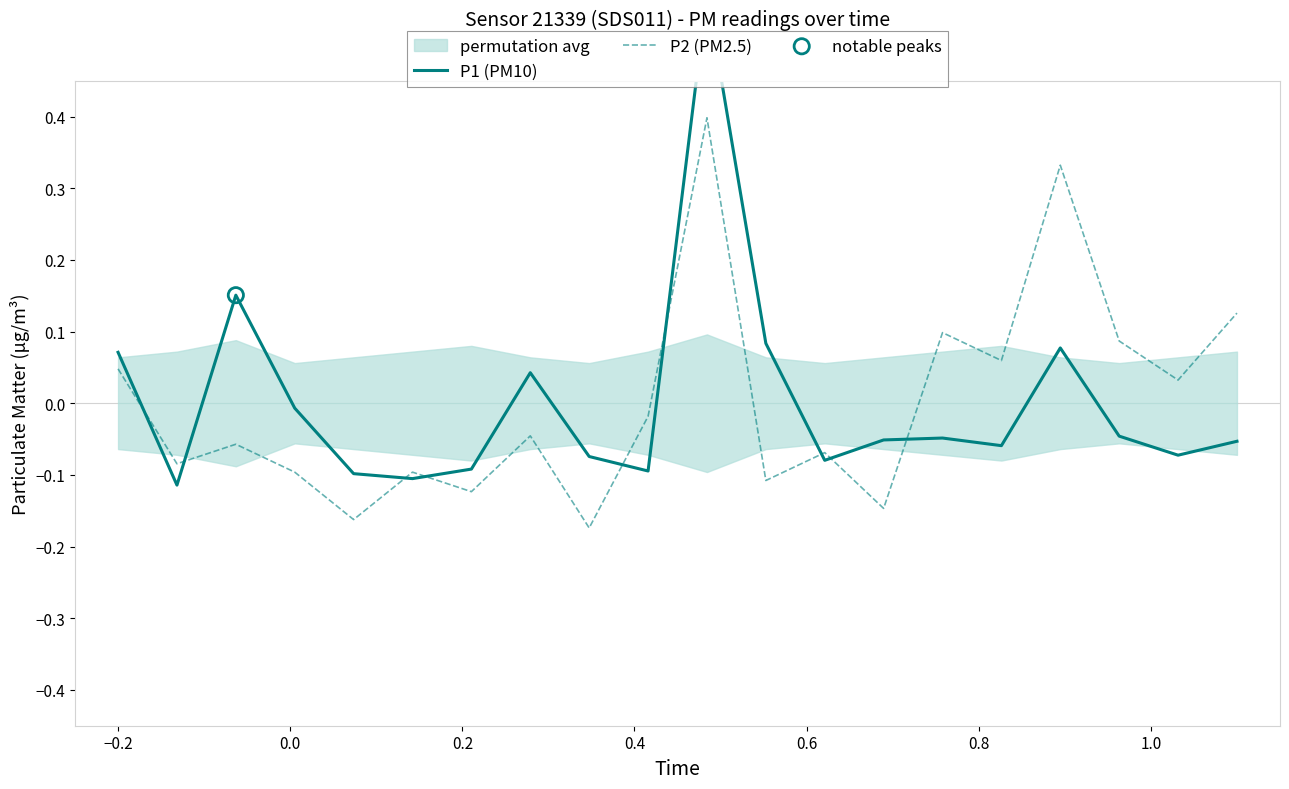

Which series has the widest spread of Y values?

P1